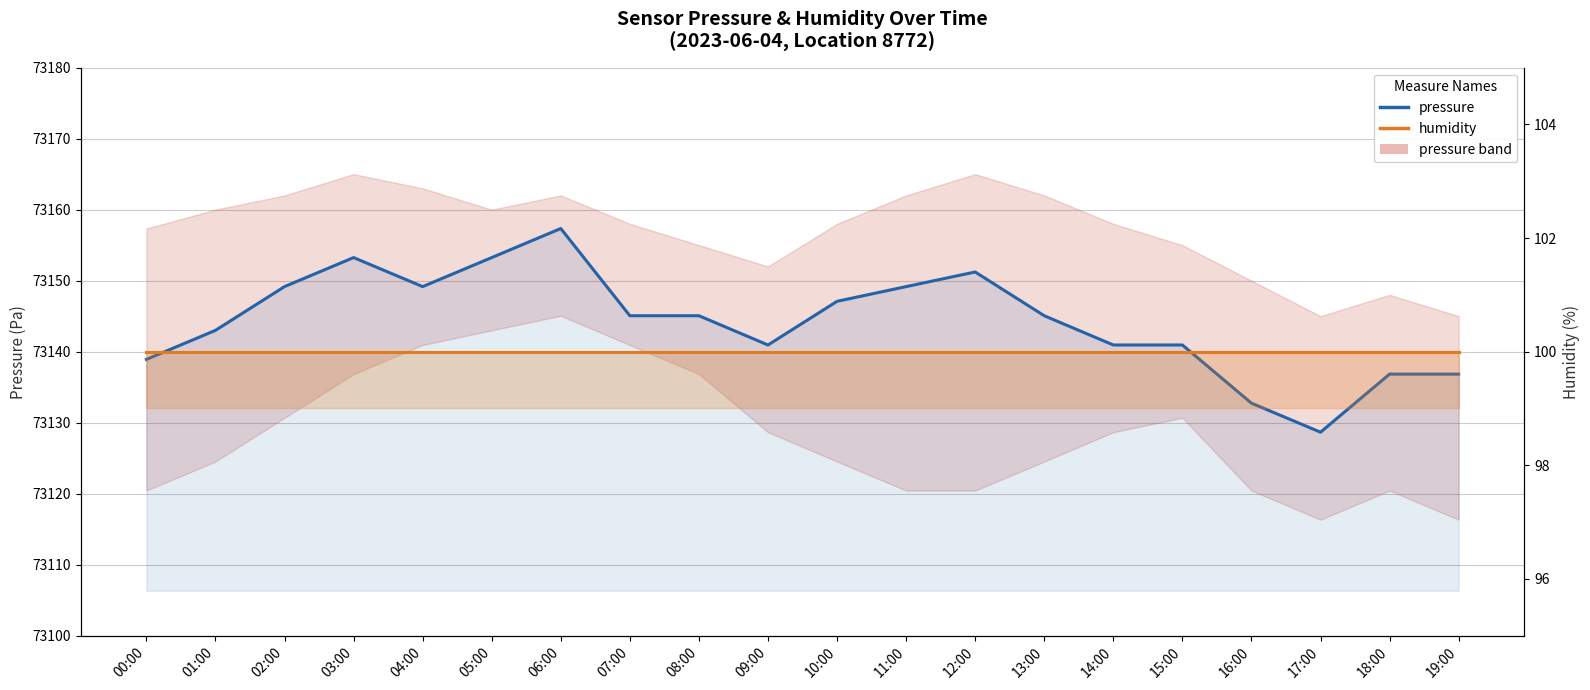

True or false: humidity and pressure intersect in this chart.

False